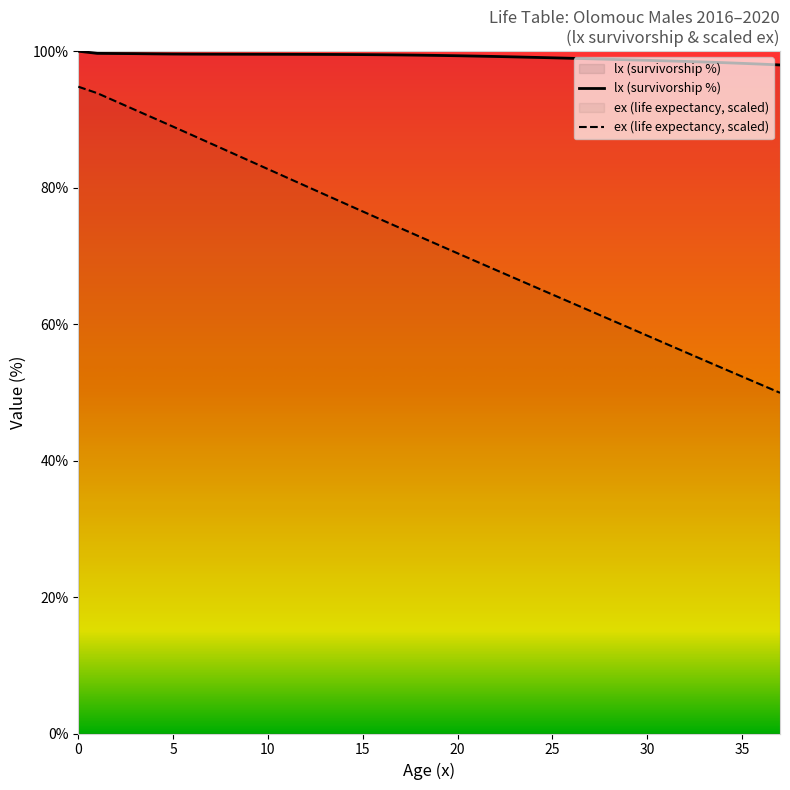

What is the sum of the lx values at 28 and 12?

198.4